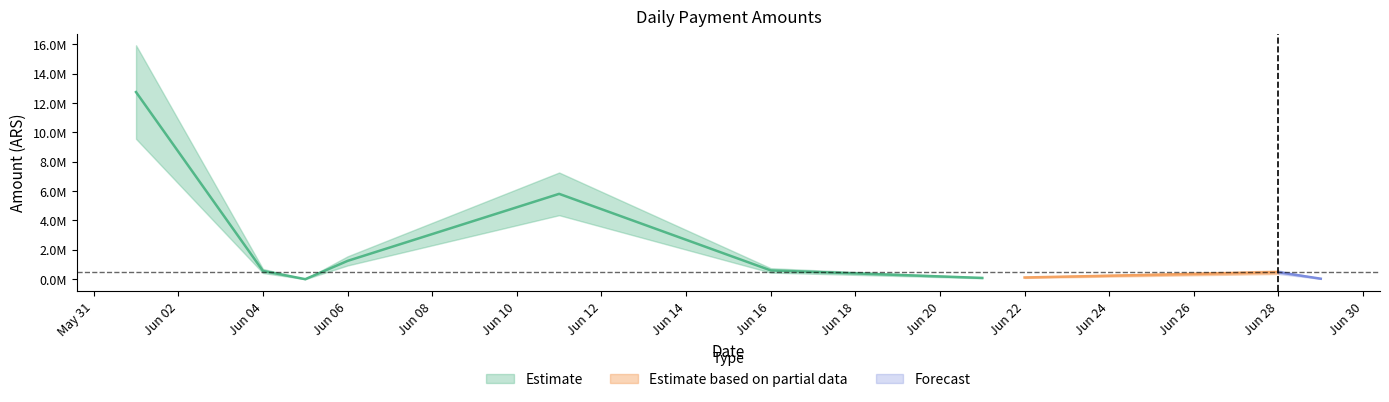

What is the change in value from 2018-06-05 to 2018-06-06?

+1244695.8